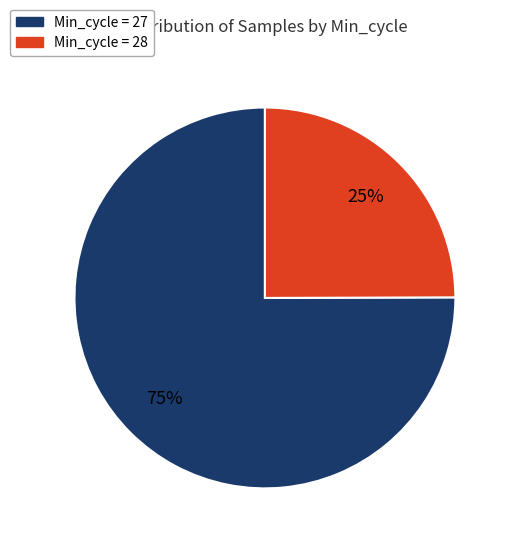

Does any single category account for the majority?

Yes